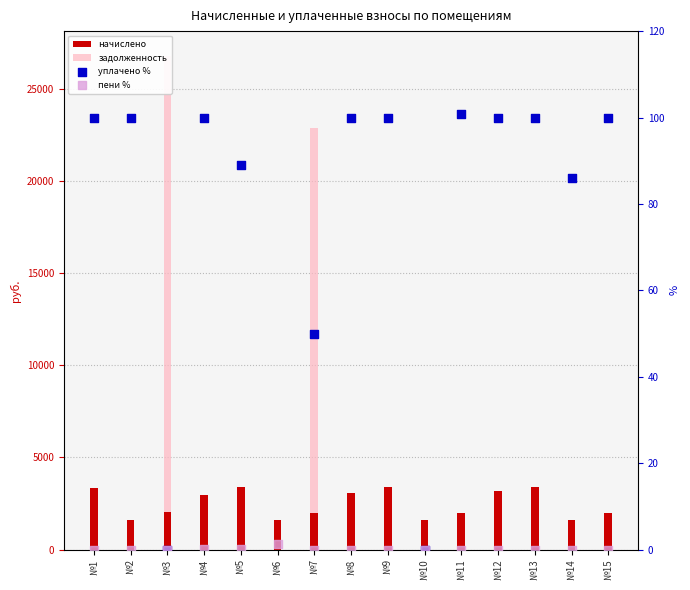

At how many categories does at least one series exceed 21301?

2